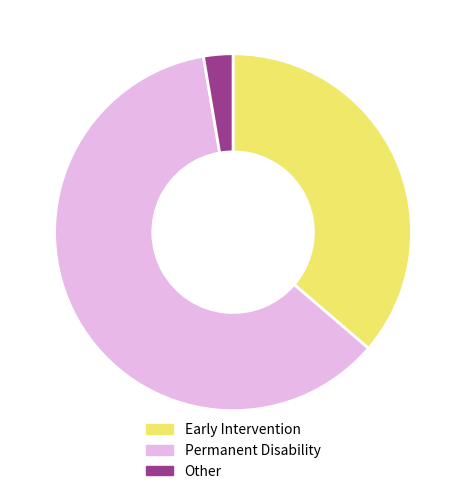

Which category accounts for the majority?

Permanent Disability